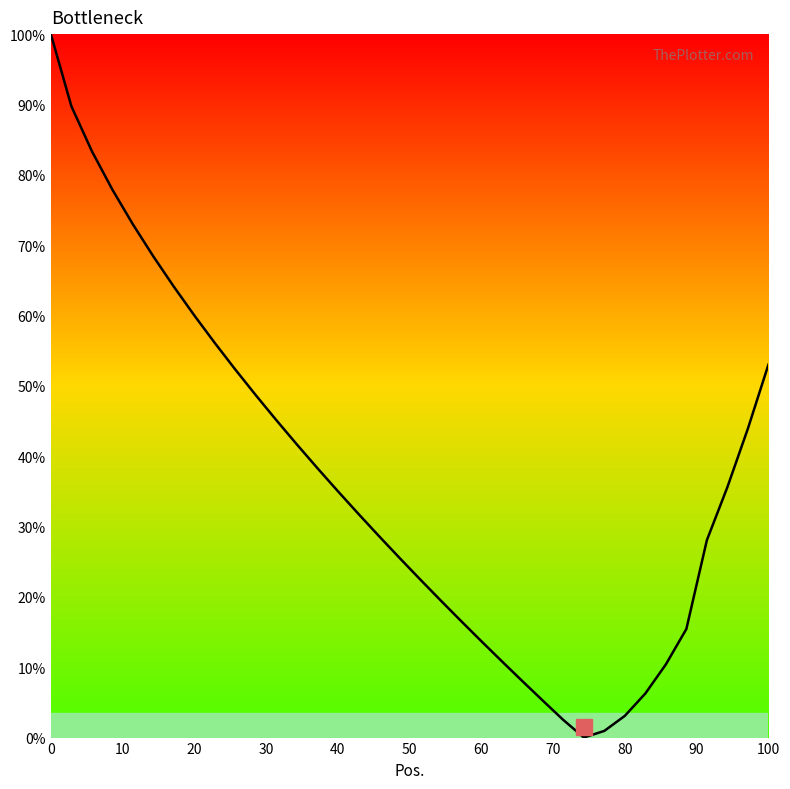

What is the greatest value displayed?

100.0